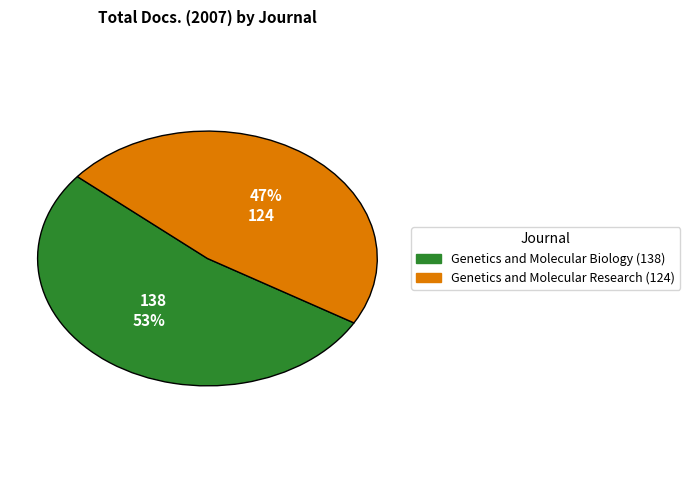

How many segments does this pie chart have?

2